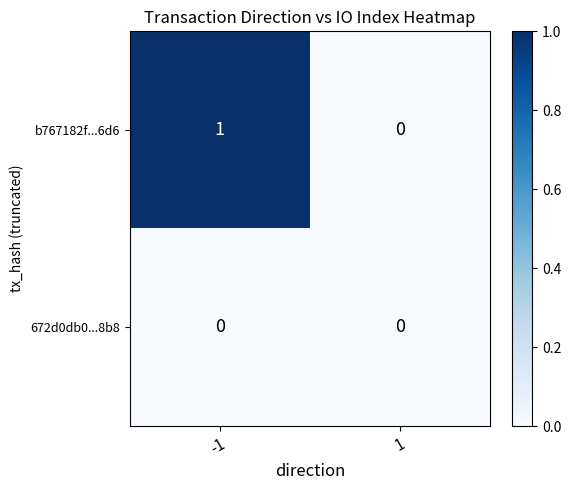

What is the total value across all series at -1?

1